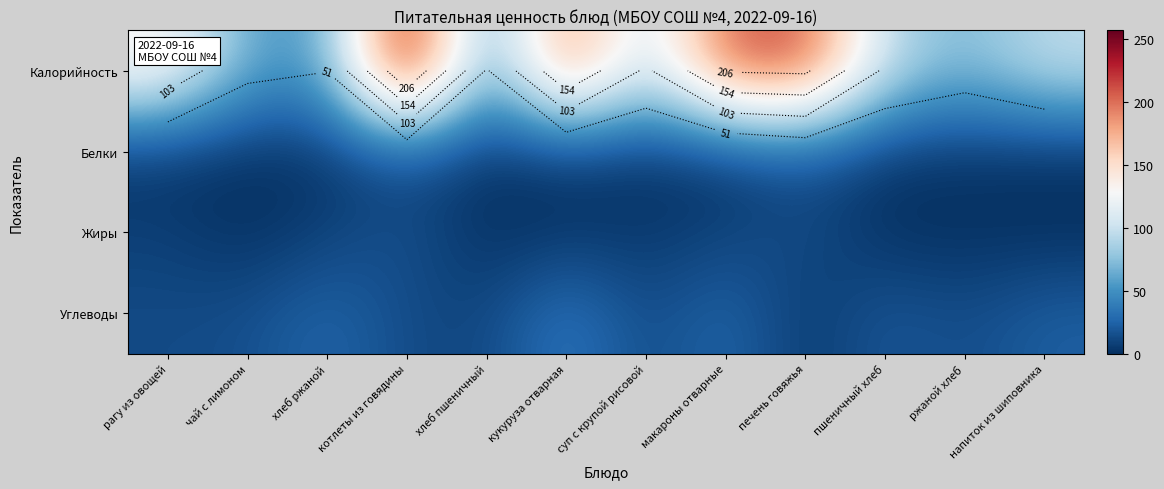

At which label does Жиры reach its minimum?

чай с лимоном